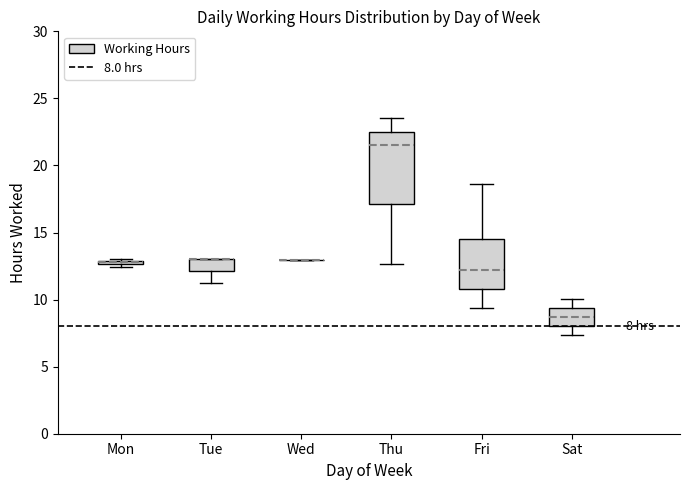

Which box is the tallest, from its lower edge to its upper edge?

Thu